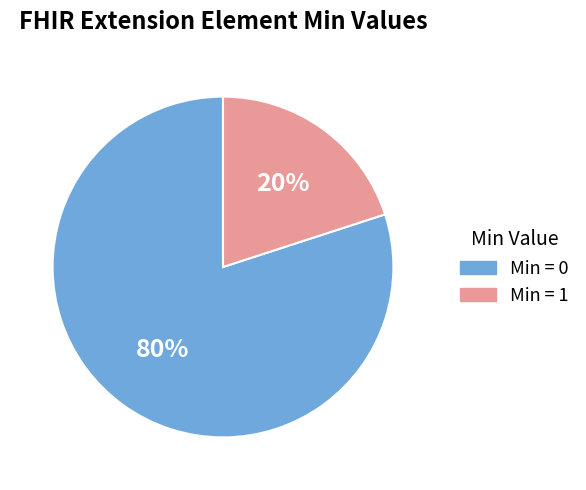

How many segments does this pie chart have?

2